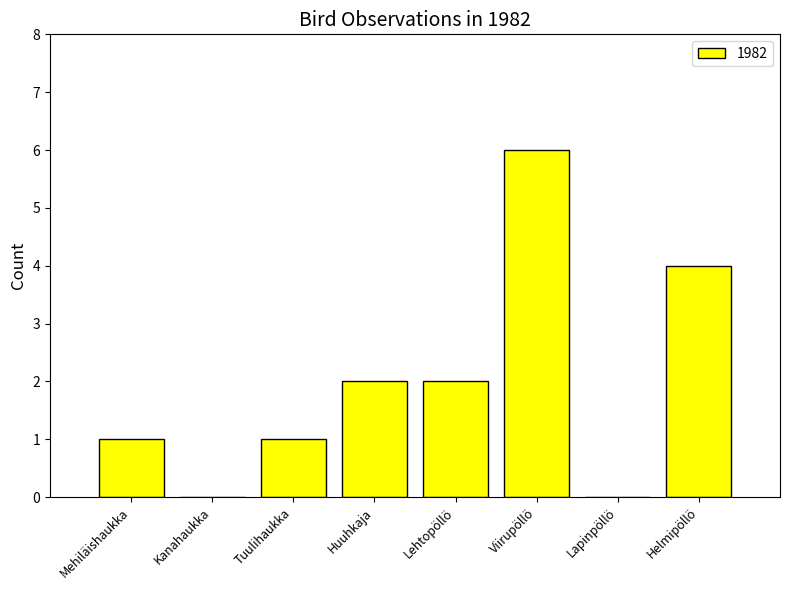

What is the sum of all values?

16